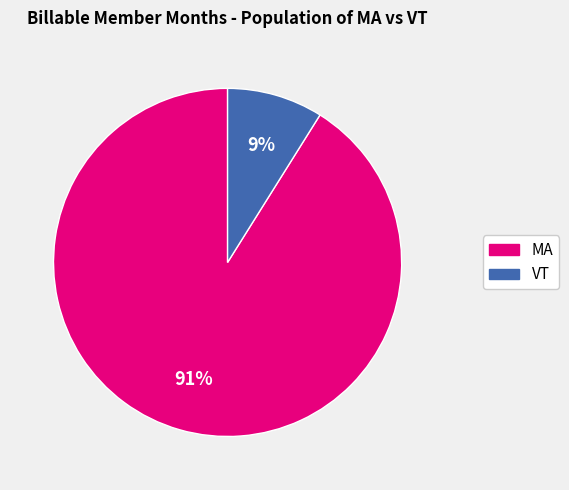

Rank the categories by value from lowest to highest.

VT, MA